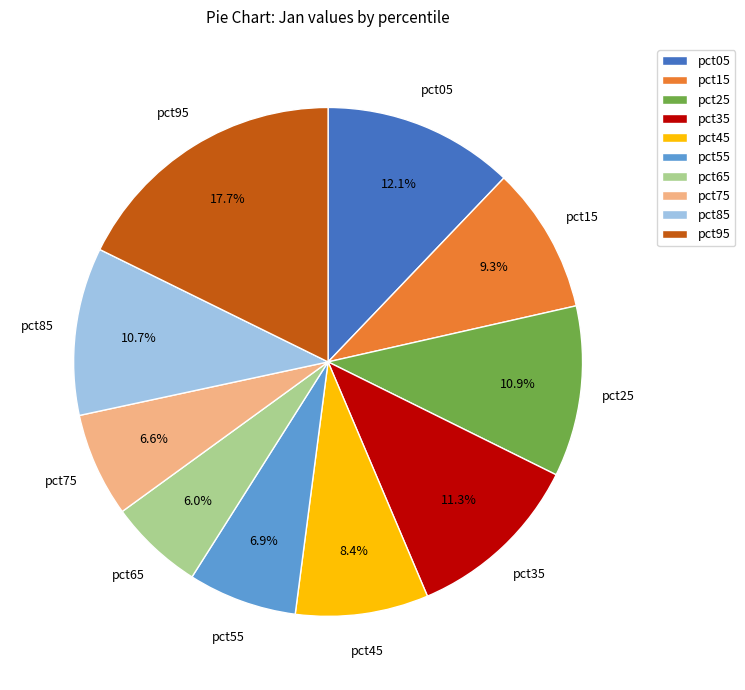

Between pct75 and pct95, which is larger?

pct95